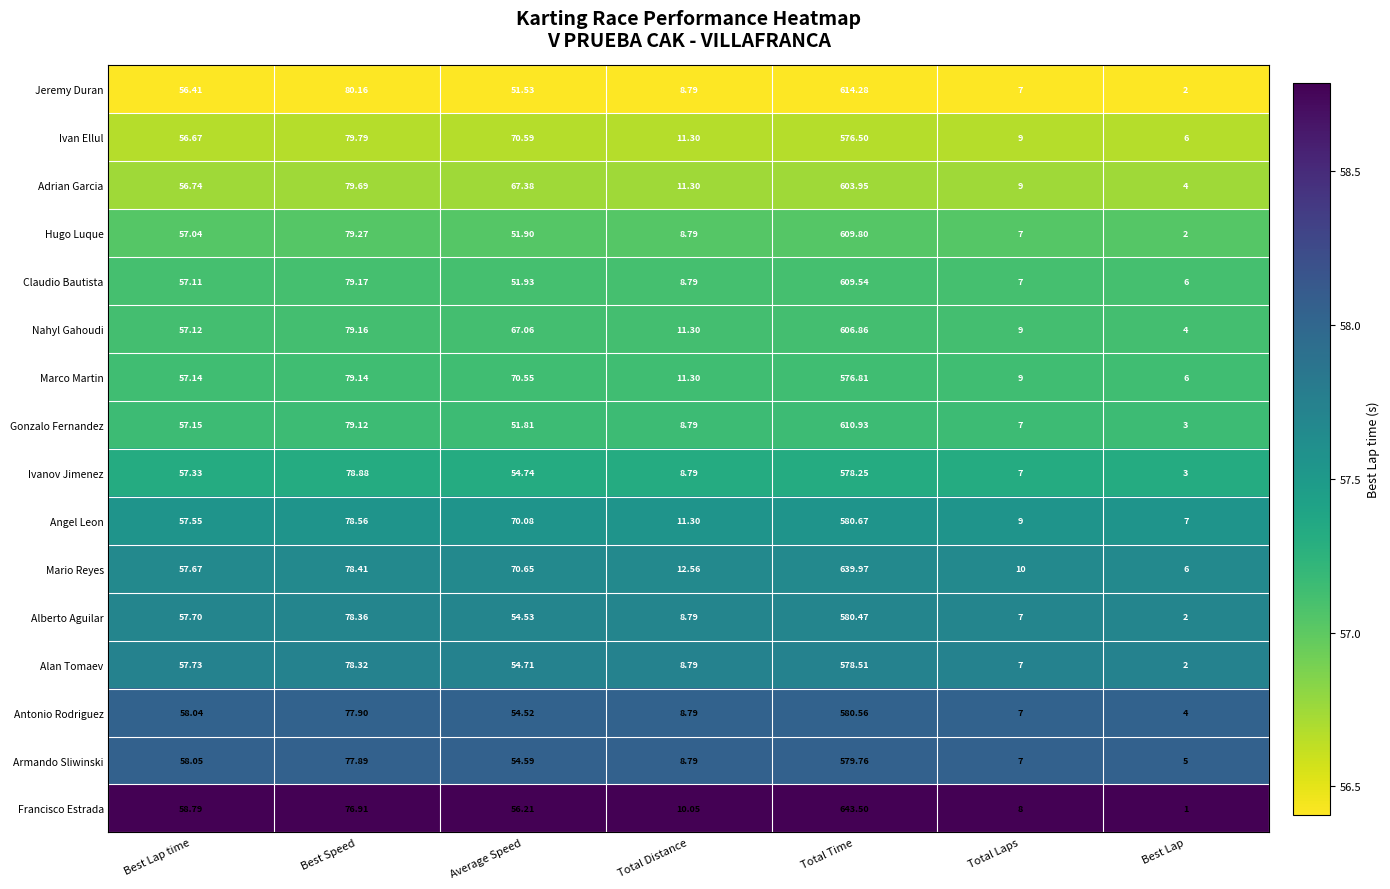

Between Total Distance and Total Laps, which series saw the biggest shift?

Mario Reyes